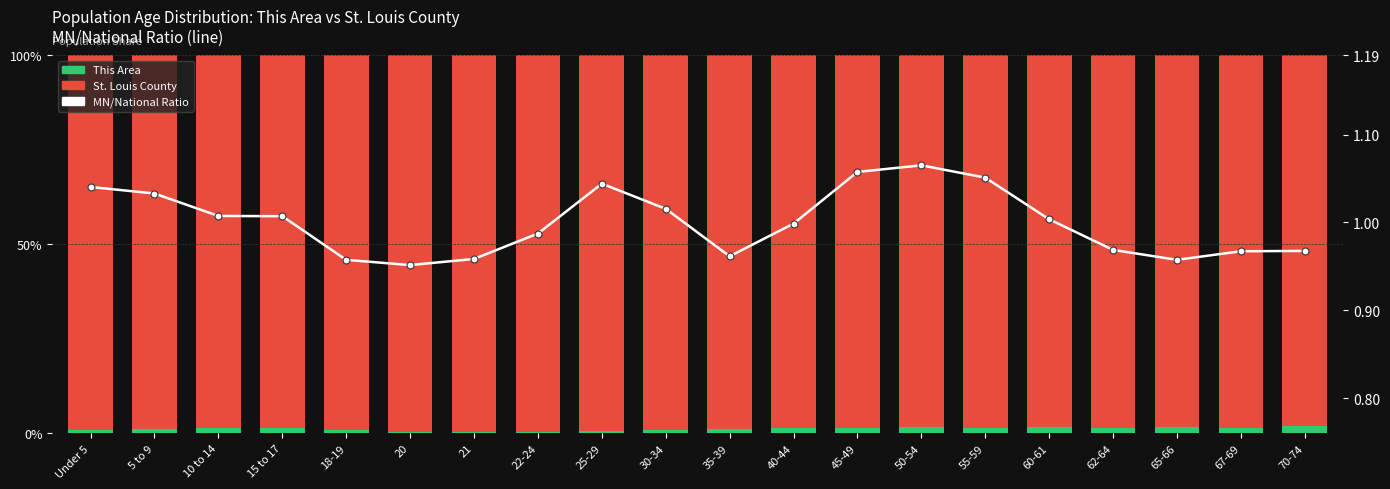

Which series contains the highest Y value?

St. Louis County